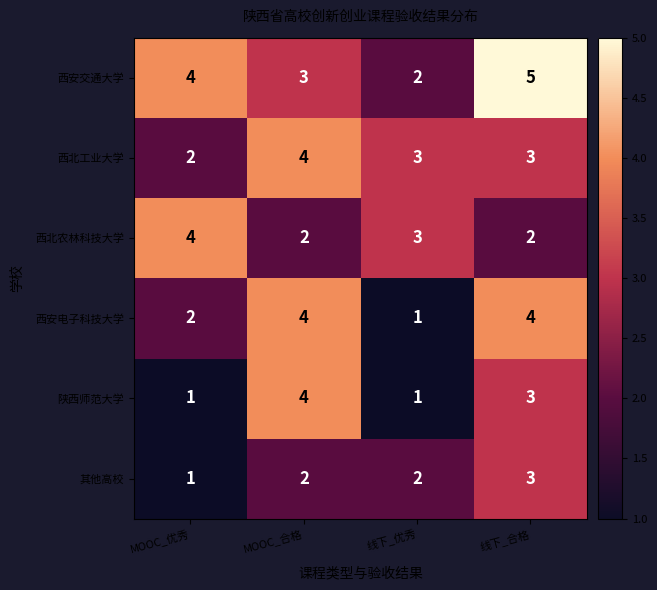

Is the value of 陕西师范大学 at MOOC_优秀 greater than the value of 西安交通大学 at MOOC_优秀?

No